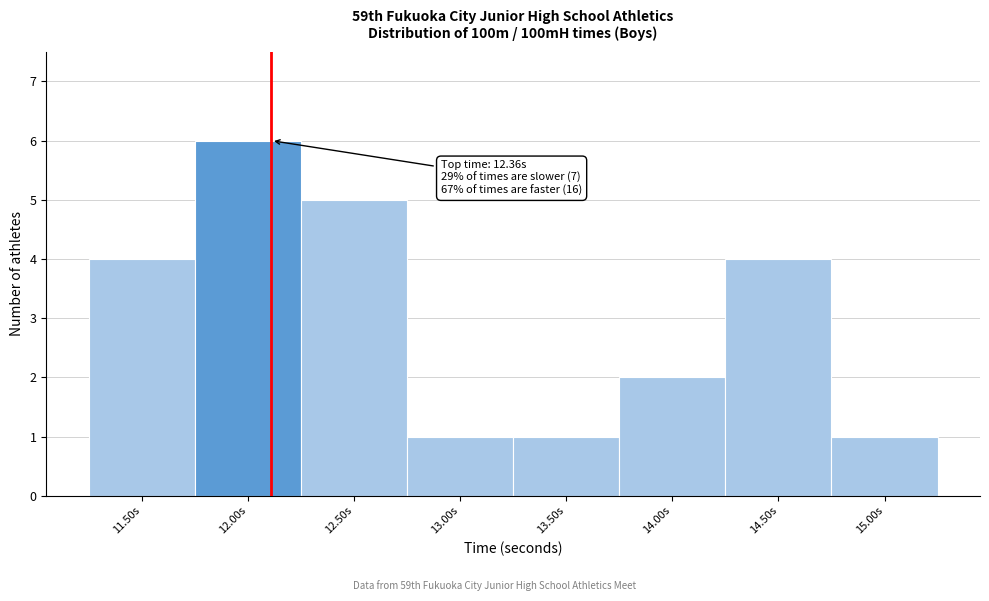

Reading left to right, list all the values displayed in this chart.

11.50s=4	12.00s=6	12.50s=5	13.00s=1	13.50s=1	14.00s=2	14.50s=4	15.00s=1